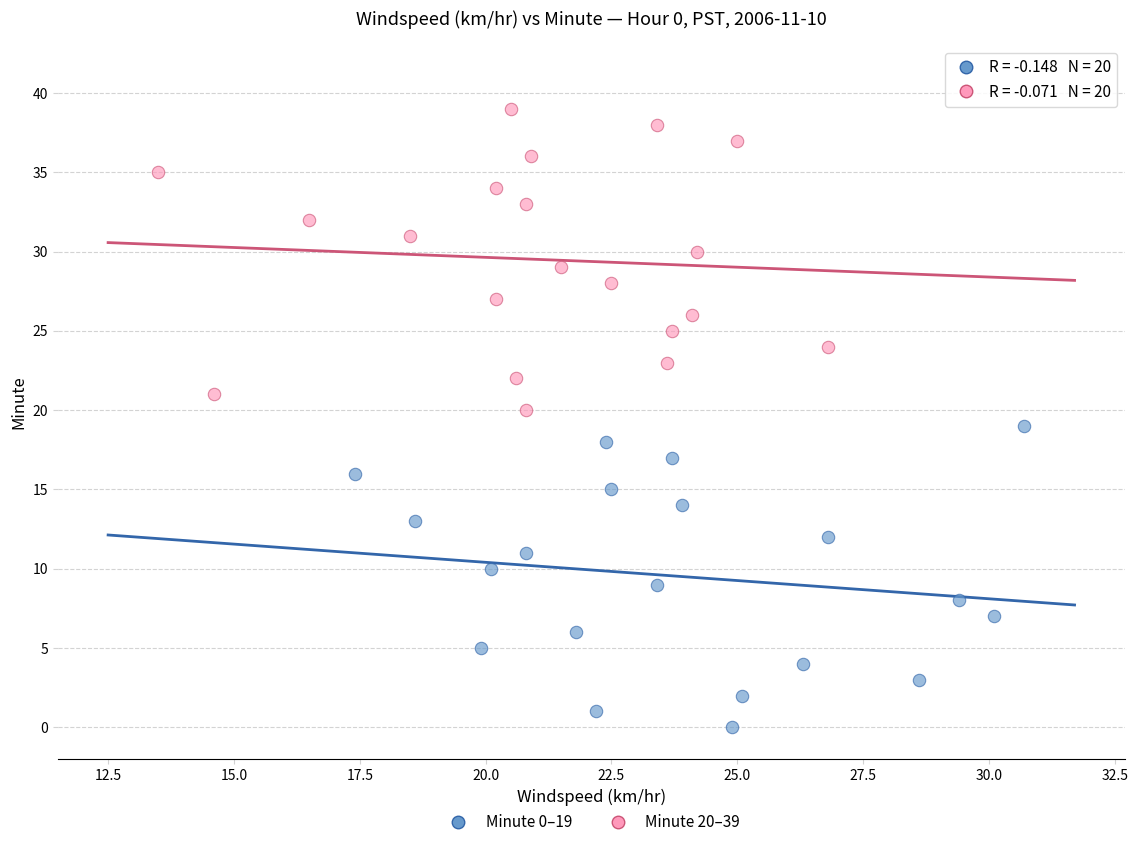

Which series reaches the minimum Y coordinate?

Minute 0–19